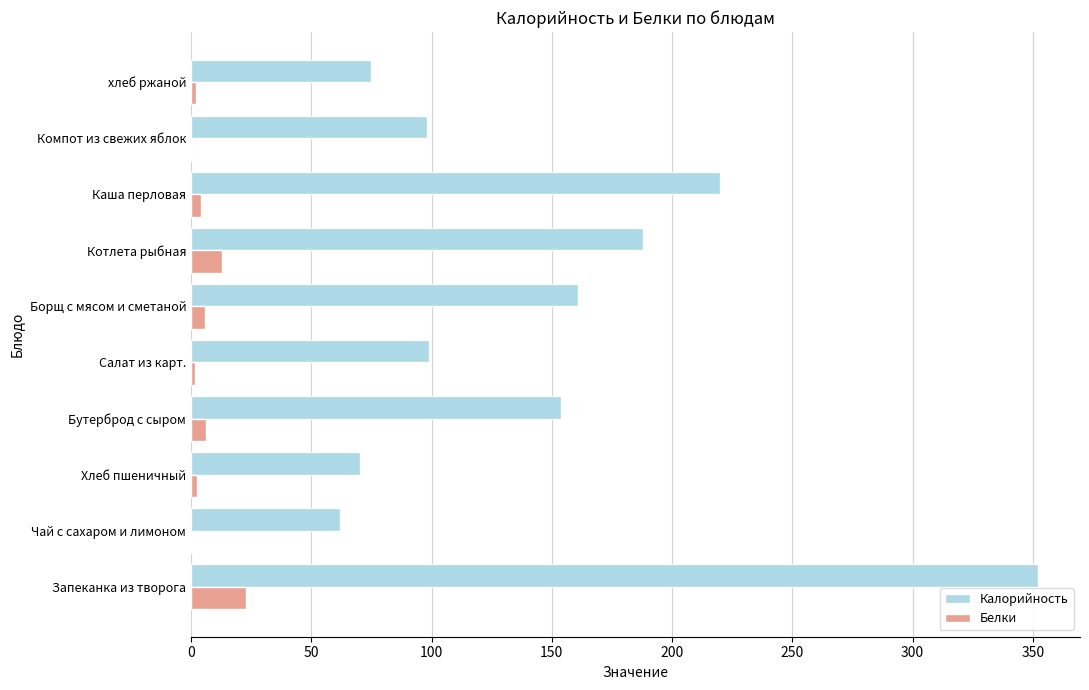

What is the sum of all Белки values?

58.4